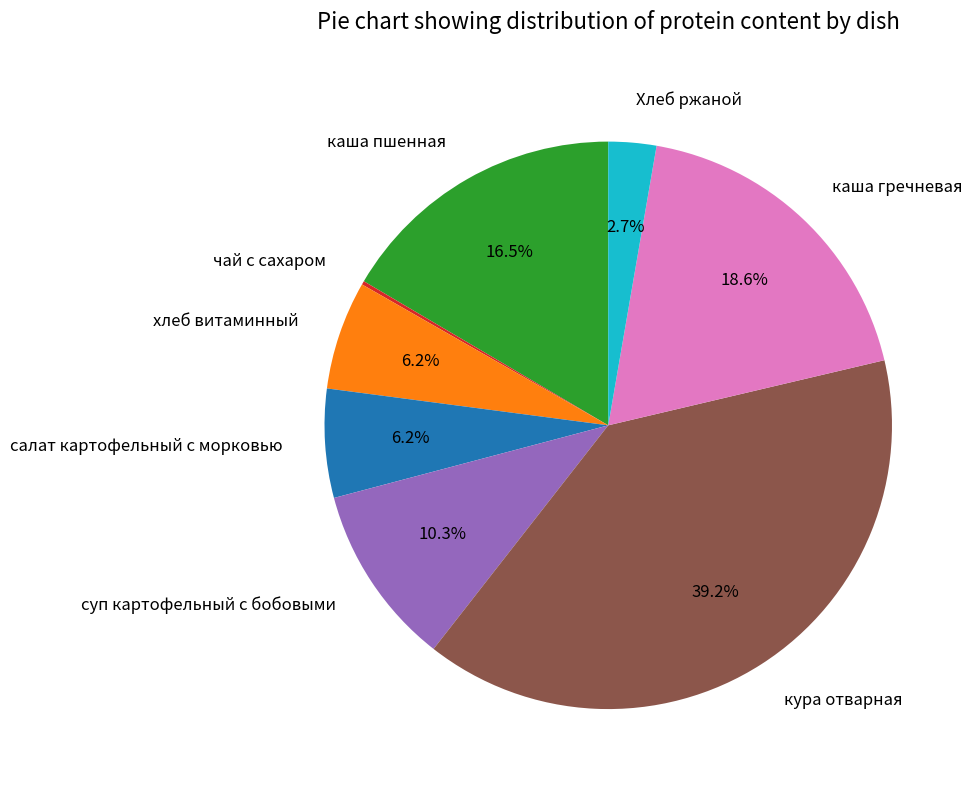

Which category has the biggest portion of the pie?

кура отварная